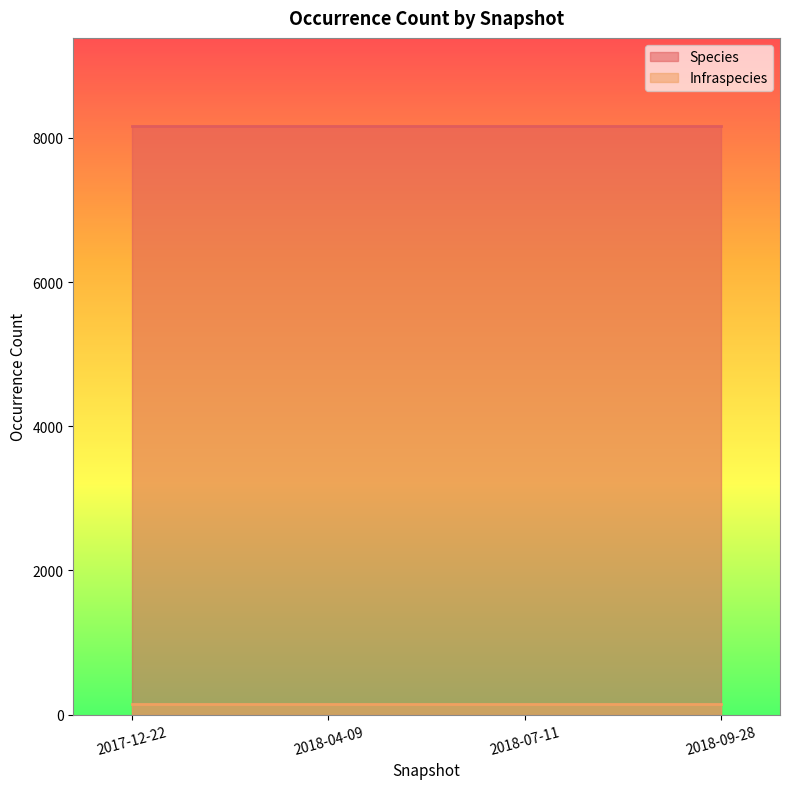

Between 2018-04-09 and 2018-09-28, which is larger?

2018-04-09